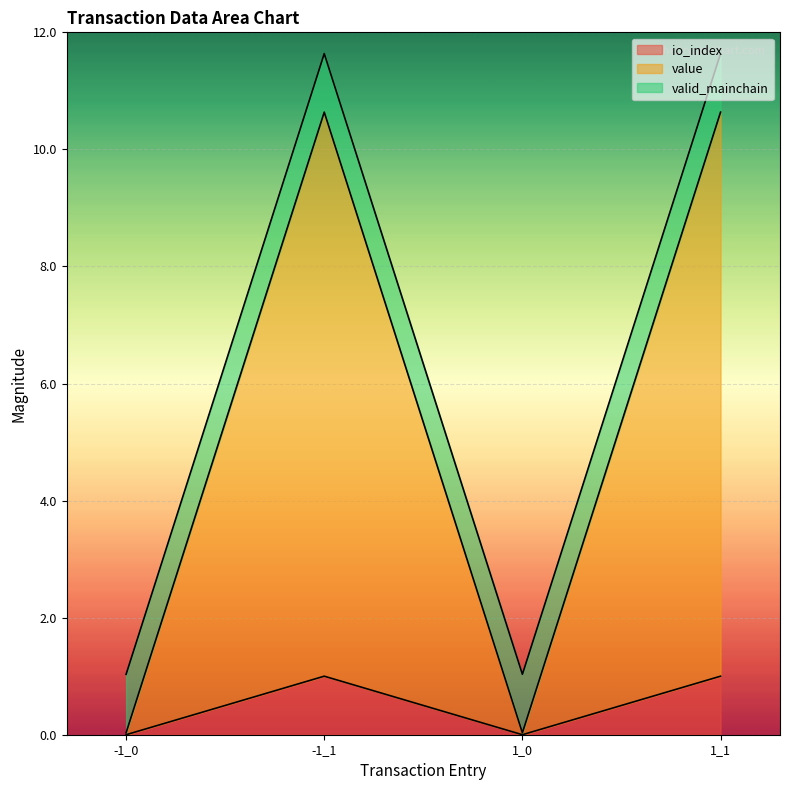

Which category has the lowest value in the io_index series?

-1_0